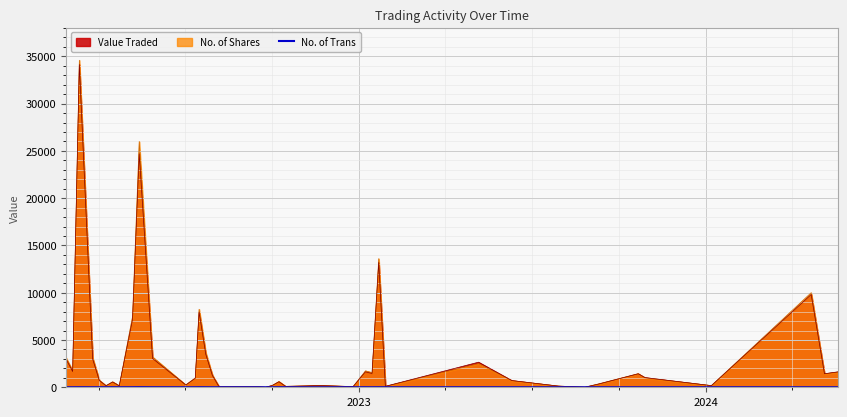

How many points are lower than both their immediate neighbors (excluding endpoints)?

6